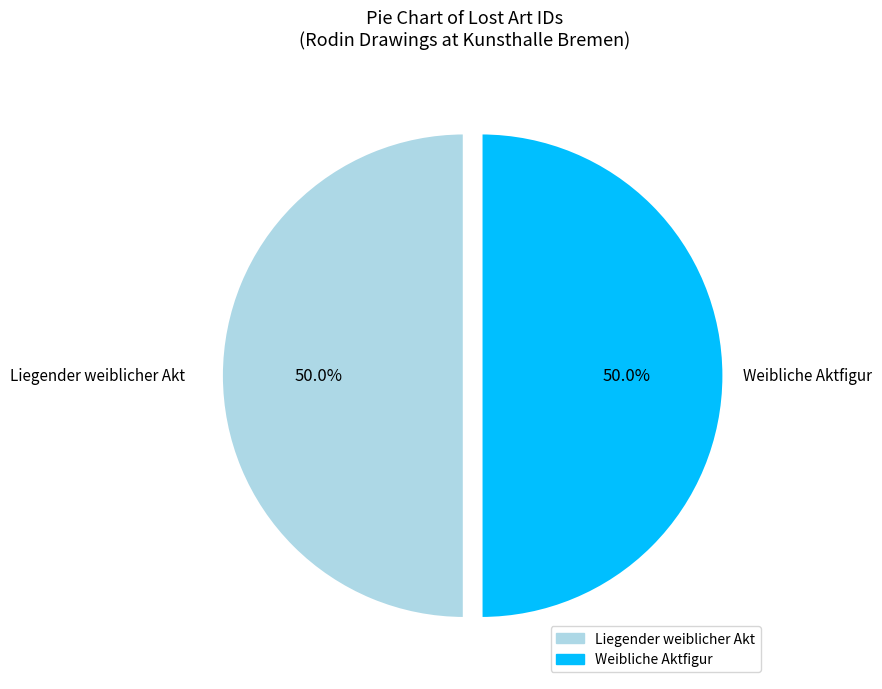

What percentage is the Weibliche Aktfigur slice, to the nearest percent?

50%